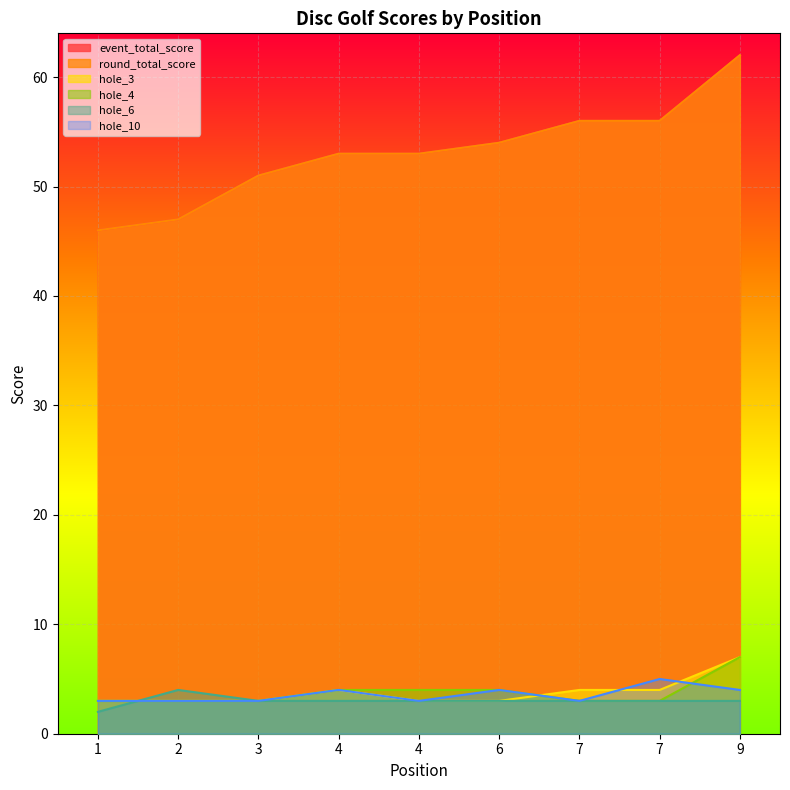

Is the value of hole_4 at 6 greater than the value of event_total_score at 4?

No